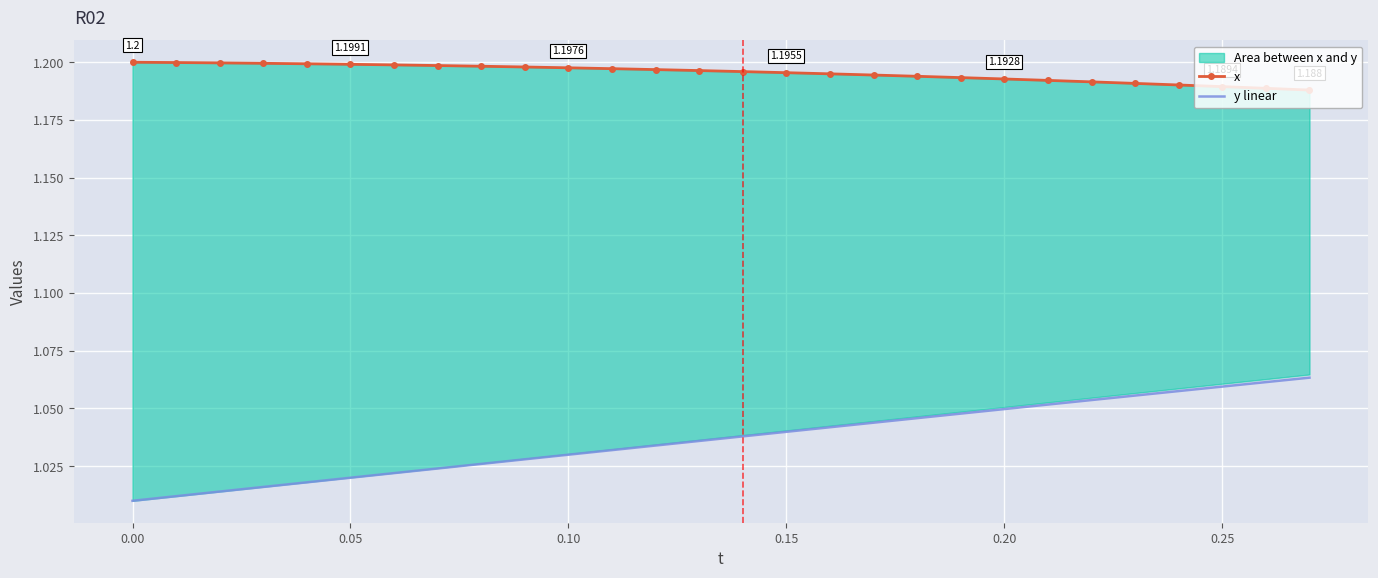

What is the minimum value for y linear?

1.0